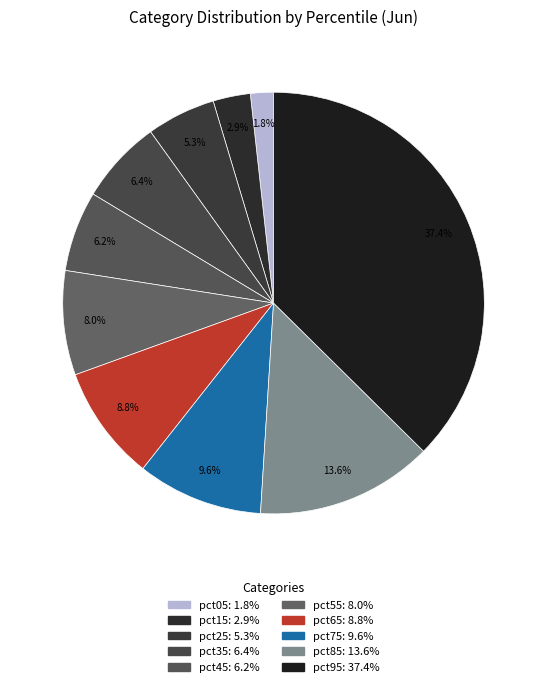

How many segments does this pie chart have?

10